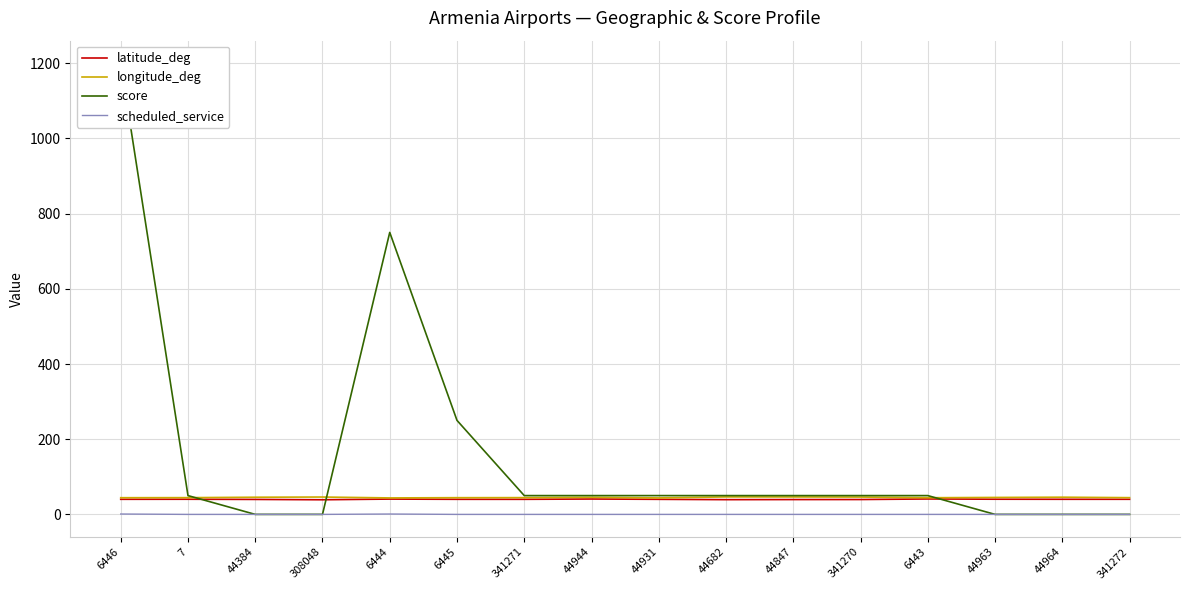

Reading left to right, extract all data points from this chart.

latitude_deg: 6446=40.1	7=40.3	44384=39.8	308048=38.9	6444=40.8	6445=40.1	341271=40.1	44944=40.9	44931=40.1	44682=39.2	44847=39.5	341270=39.5	6443=41.0	44963=40.4	44964=40.2	341272=40.2
longitude_deg: 6446=44.4	7=44.6	44384=45.7	308048=46.2	6444=43.9	6445=44.5	341271=44.6	44944=45.5	44931=43.9	44682=46.5	44847=46.3	341270=46.1	6443=44.3	44963=45.1	44964=45.8	341272=44.5
score: 6446=1200.0	7=50.0	44384=0.0	308048=0.0	6444=750.0	6445=250.0	341271=50.0	44944=50.0	44931=50.0	44682=50.0	44847=50.0	341270=50.0	6443=50.0	44963=0.0	44964=0.0	341272=0.0
scheduled_service: 6446=1.0	7=0.0	44384=0.0	308048=0.0	6444=1.0	6445=0.0	341271=0.0	44944=0.0	44931=0.0	44682=0.0	44847=0.0	341270=0.0	6443=0.0	44963=0.0	44964=0.0	341272=0.0